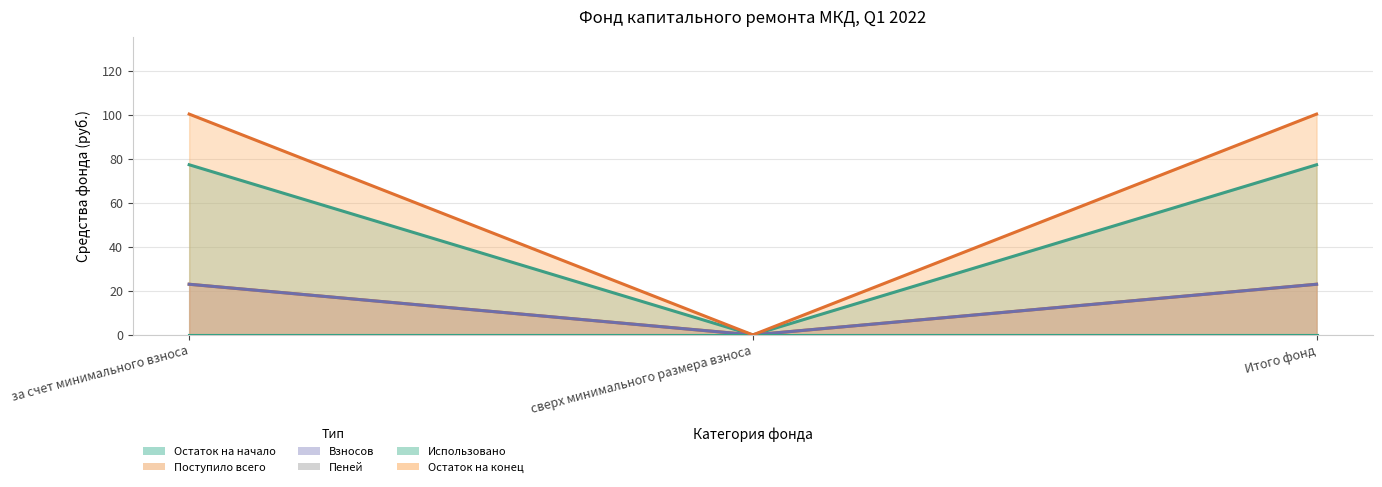

How many data points does each series have?

3